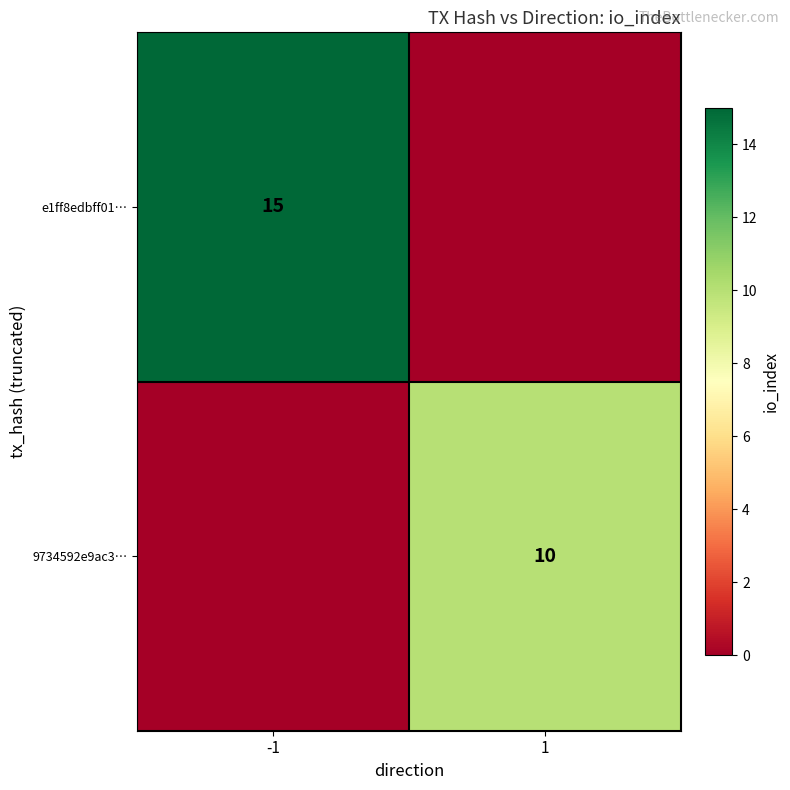

True or false: 9734592e9ac3… has a value of 10 at 1.

True